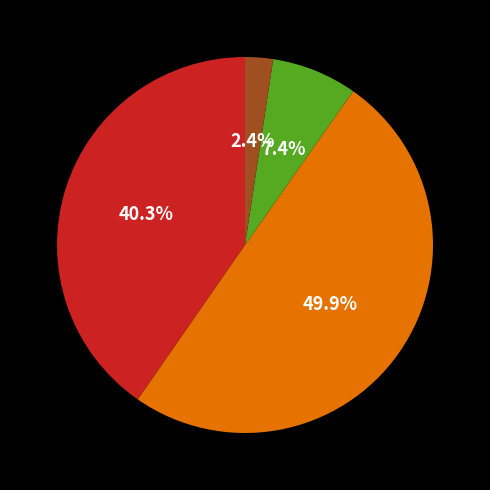

Count the number of slices in the pie.

4